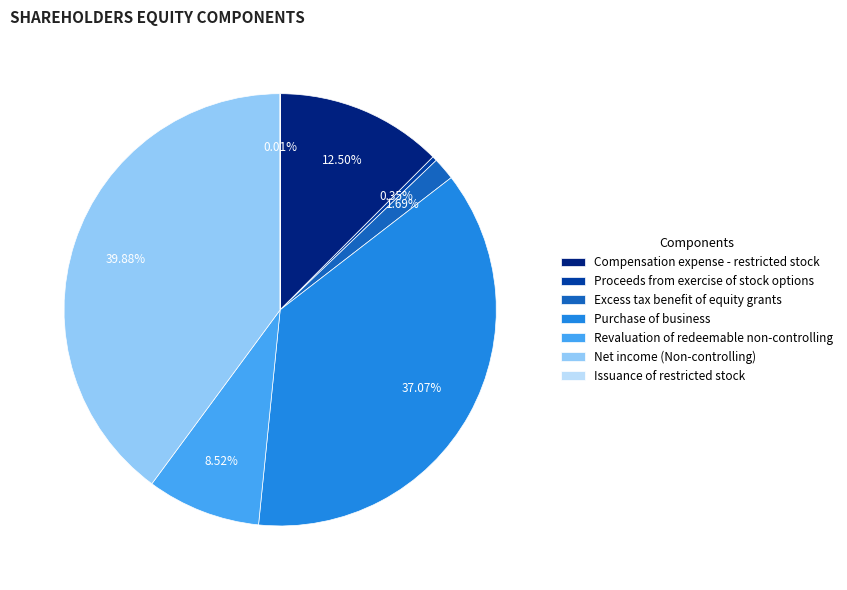

Which slice is the largest?

Net income (Non-controlling)